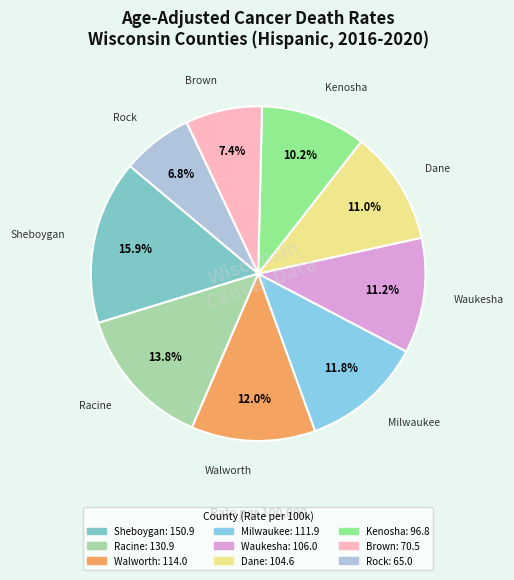

How many slices are in this pie chart?

9